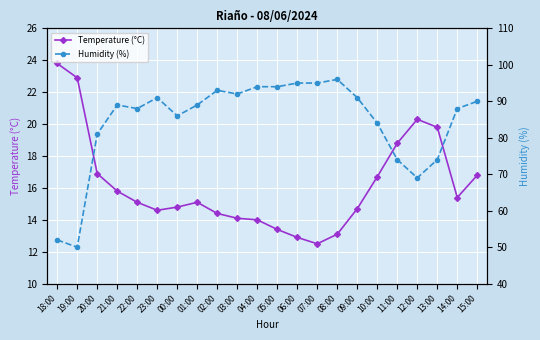

What is the average value of the Humidity (%) series?

84.3